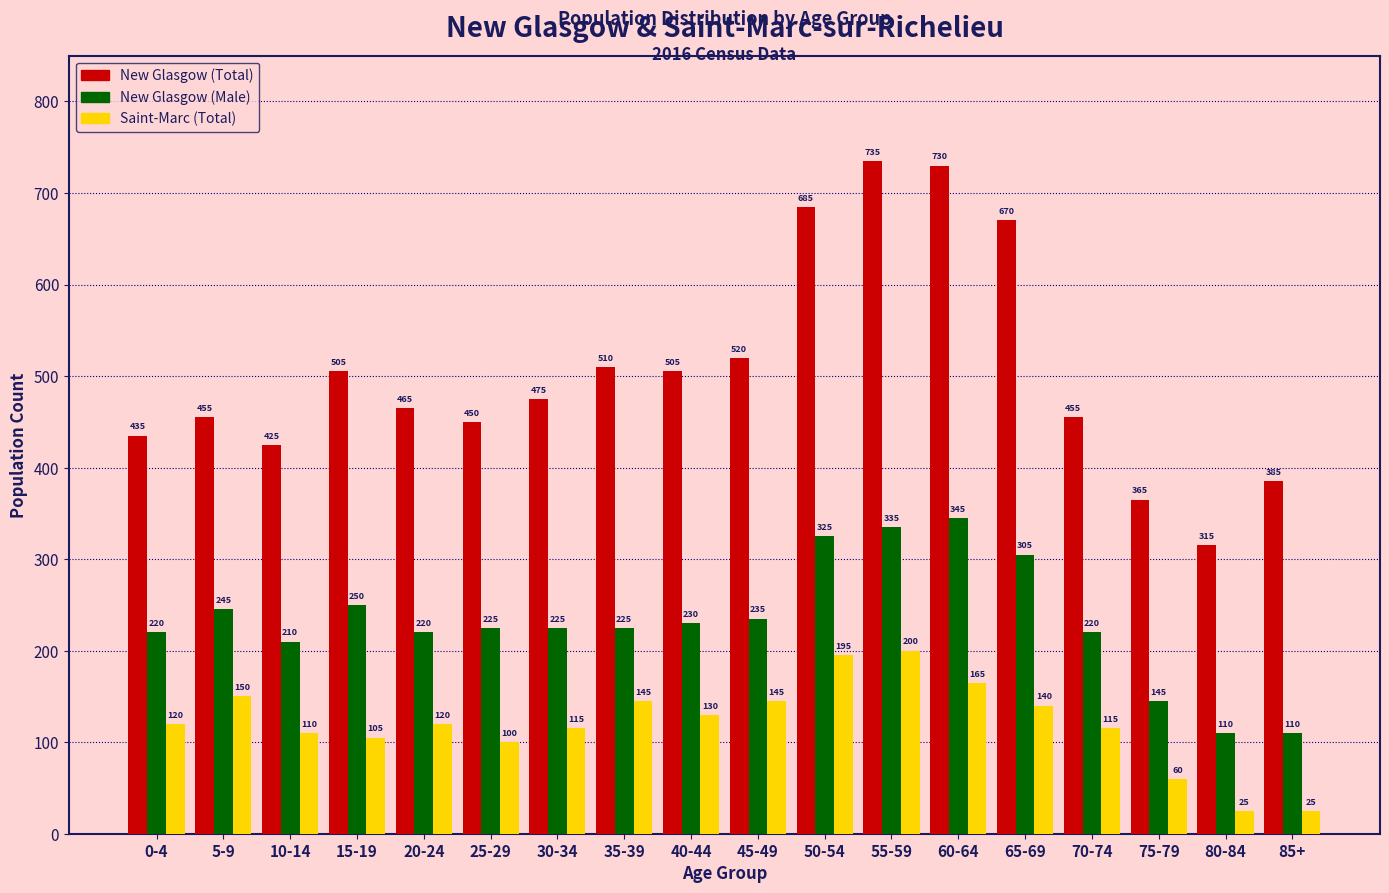

Reading left to right, transcribe all the data shown in this chart.

New Glasgow (Total): 0-4=435	5-9=455	10-14=425	15-19=505	20-24=465	25-29=450	30-34=475	35-39=510	40-44=505	45-49=520	50-54=685	55-59=735	60-64=730	65-69=670	70-74=455	75-79=365	80-84=315	85+=385
New Glasgow (Male): 0-4=220	5-9=245	10-14=210	15-19=250	20-24=220	25-29=225	30-34=225	35-39=225	40-44=230	45-49=235	50-54=325	55-59=335	60-64=345	65-69=305	70-74=220	75-79=145	80-84=110	85+=110
Saint-Marc (Total): 0-4=120	5-9=150	10-14=110	15-19=105	20-24=120	25-29=100	30-34=115	35-39=145	40-44=130	45-49=145	50-54=195	55-59=200	60-64=165	65-69=140	70-74=115	75-79=60	80-84=25	85+=25